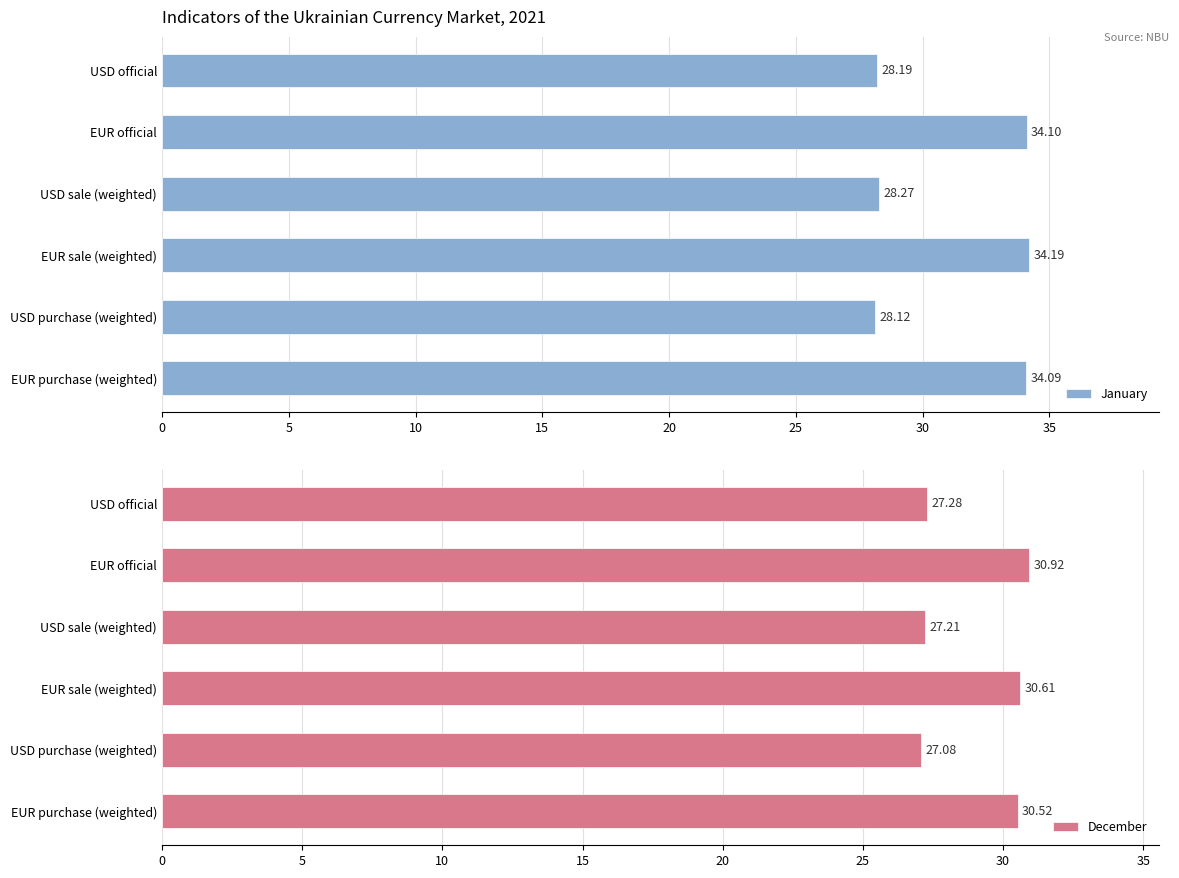

Where is December nearest to the value 29?

EUR purchase (weighted)